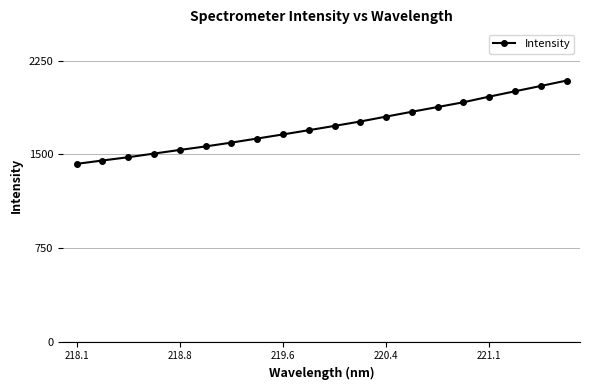

Reading left to right, extract all data points from this chart.

1422.7	1449.7	1475.8	1505.2	1534.3	1562.4	1593.0	1625.6	1658.4	1692.3	1726.9	1762.0	1801.2	1840.0	1878.0	1916.1	1961.2	2003.9	2046.5	2089.6